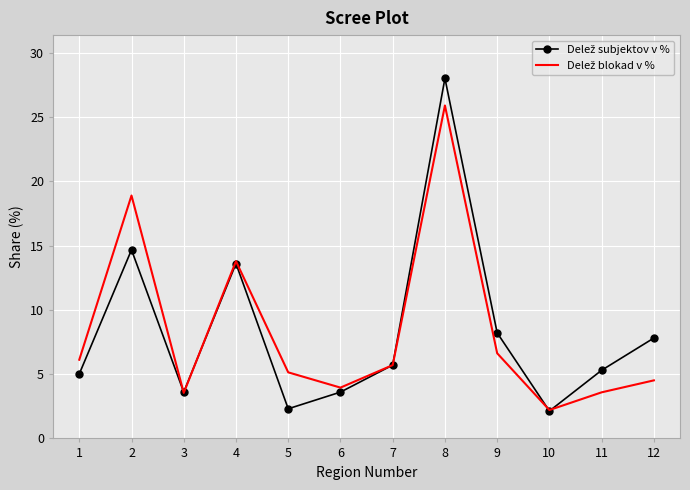

What is the minimum value shown in the chart?

2.1